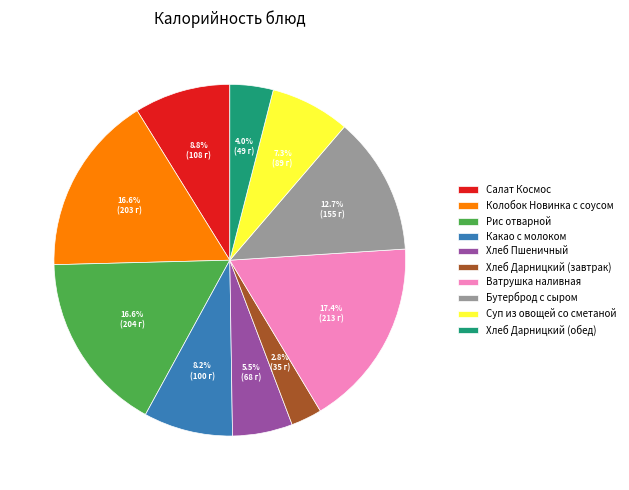

Combined, do Суп из овощей со сметаной and Хлеб Дарницкий (завтрак) account for over 50%?

No